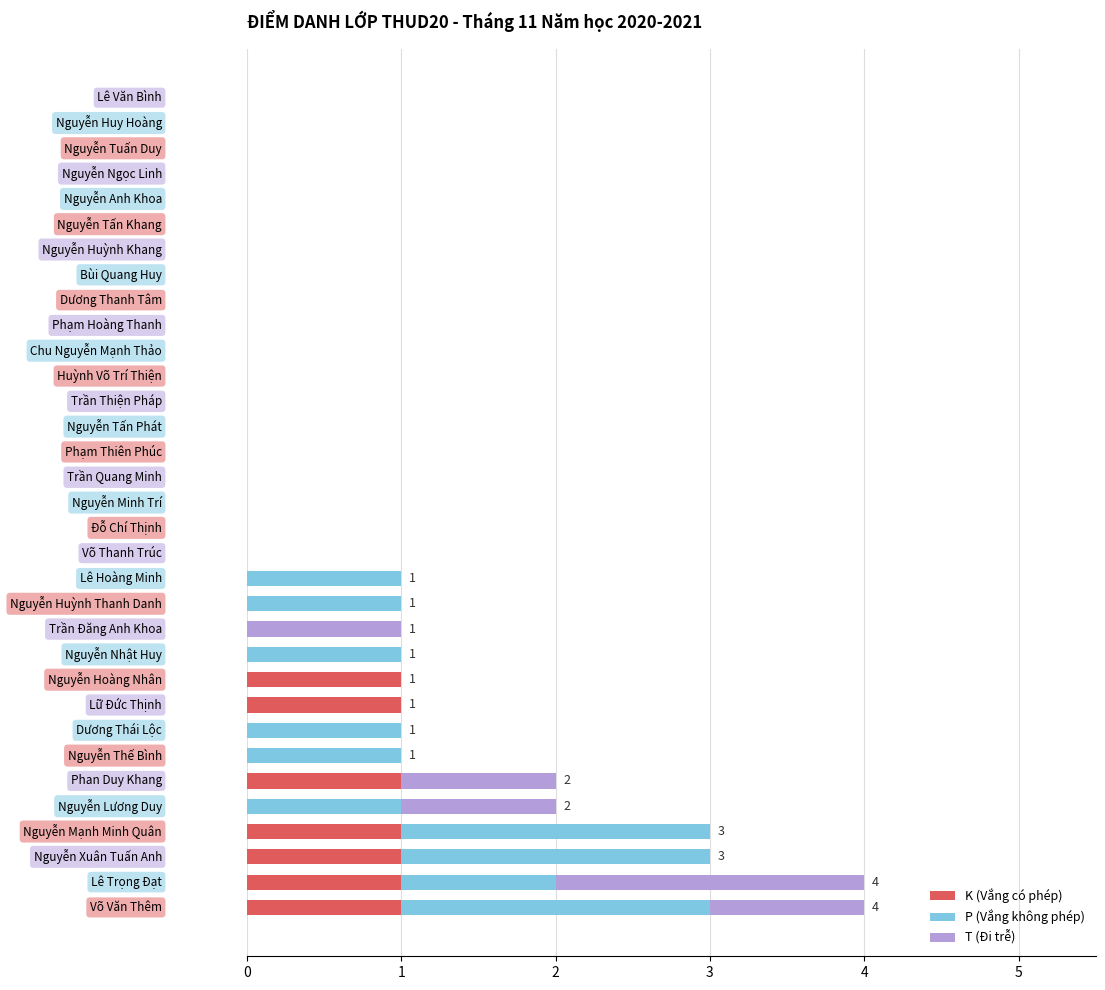

Which series has the widest spread of values?

P (Vắng không phép)